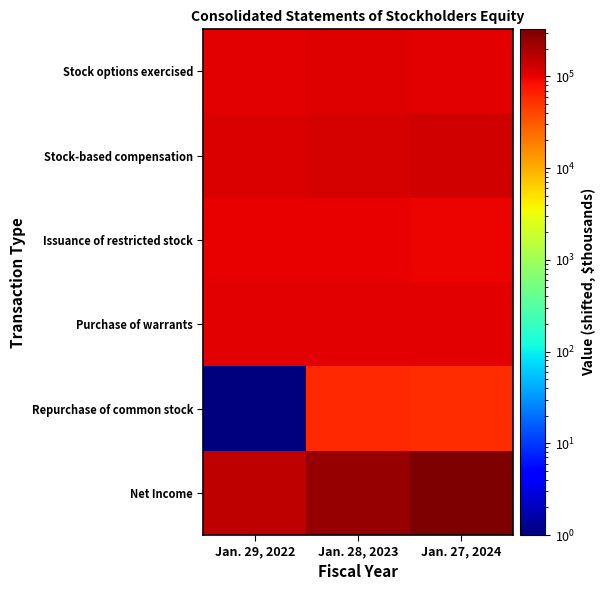

Count the number of categories in the chart.

3